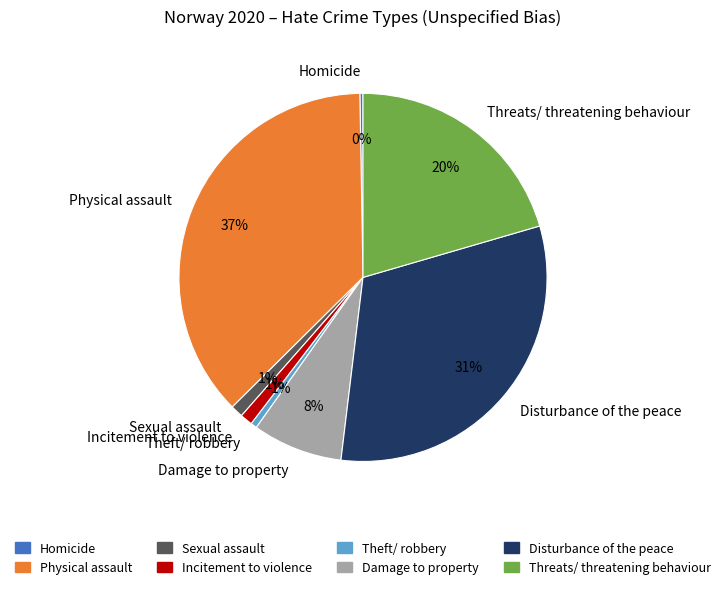

Does Disturbance of the peace account for over 50% of the chart?

No